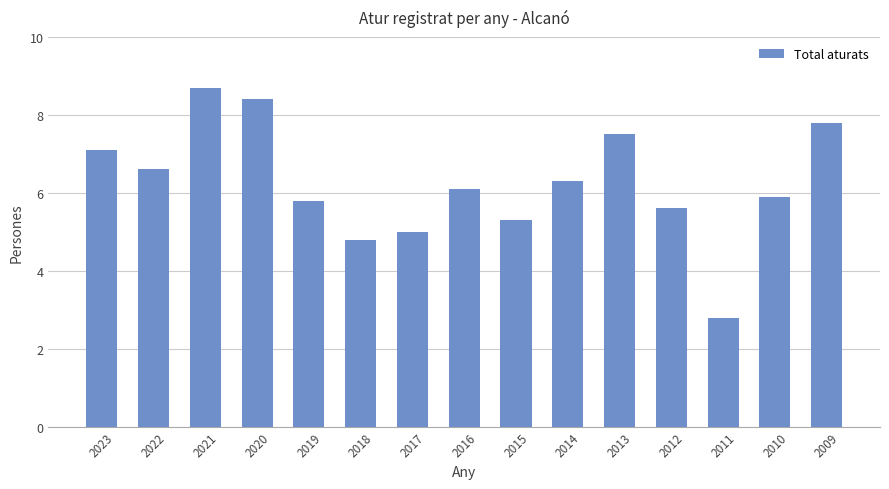

Which has a higher value, 2018 or 2017?

2017